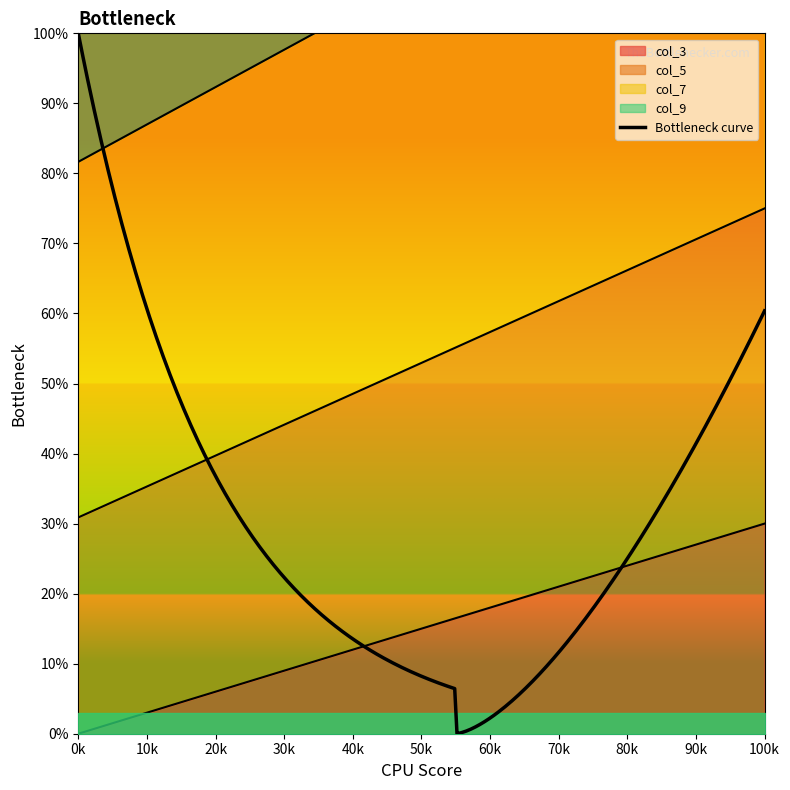

How many lines are shown in the chart?

4